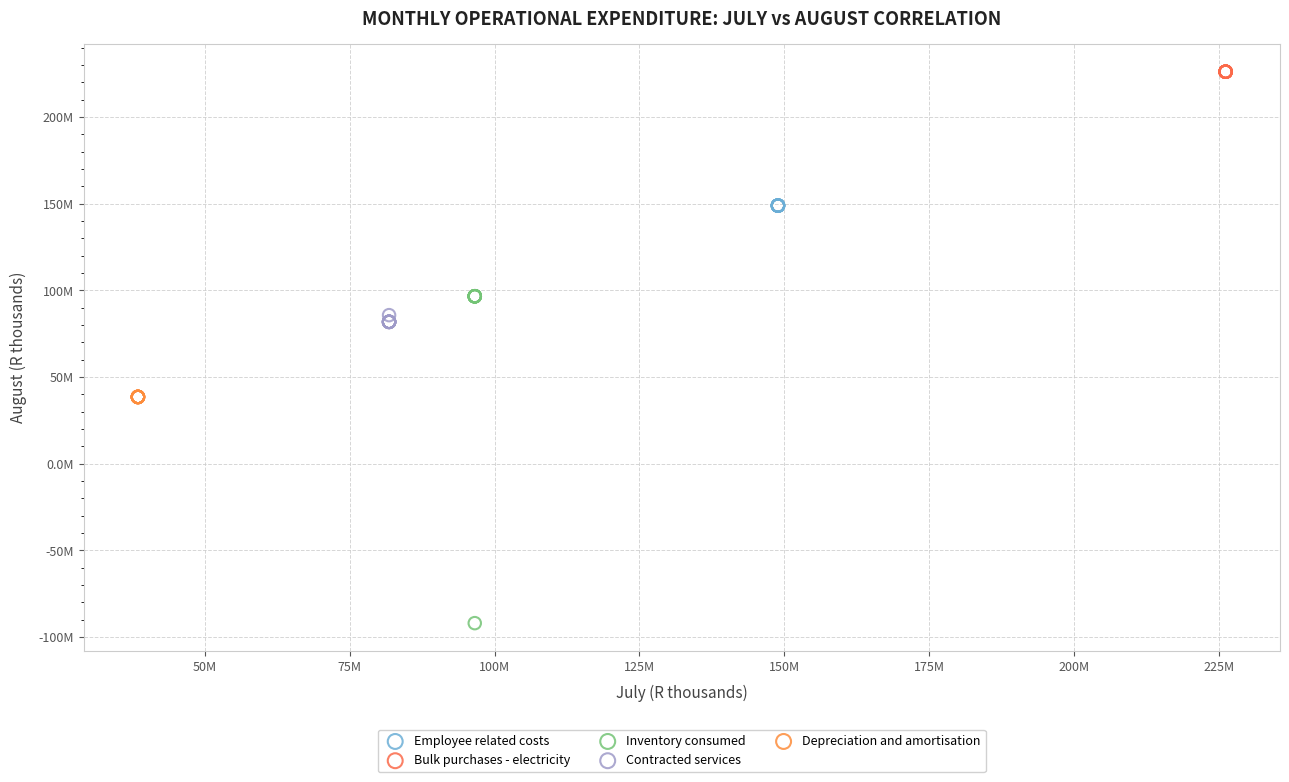

What are all the series names shown in the legend?

Employee related costs, Bulk purchases - electricity, Inventory consumed, Contracted services, Depreciation and amortisation